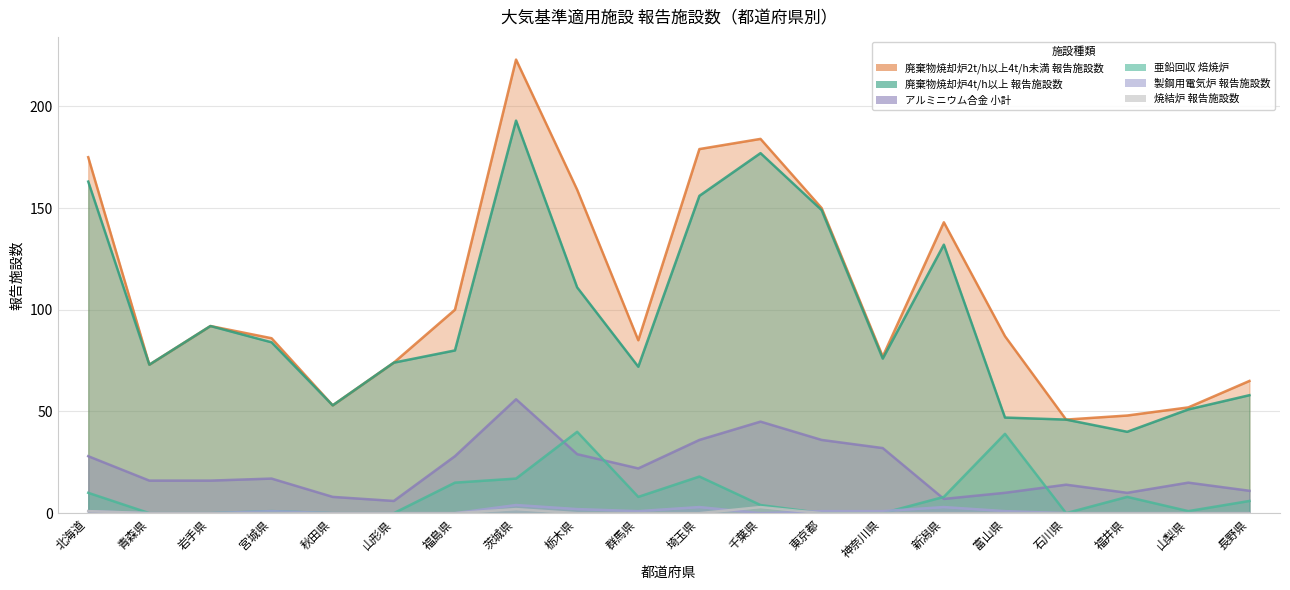

How many lines are shown in the chart?

6